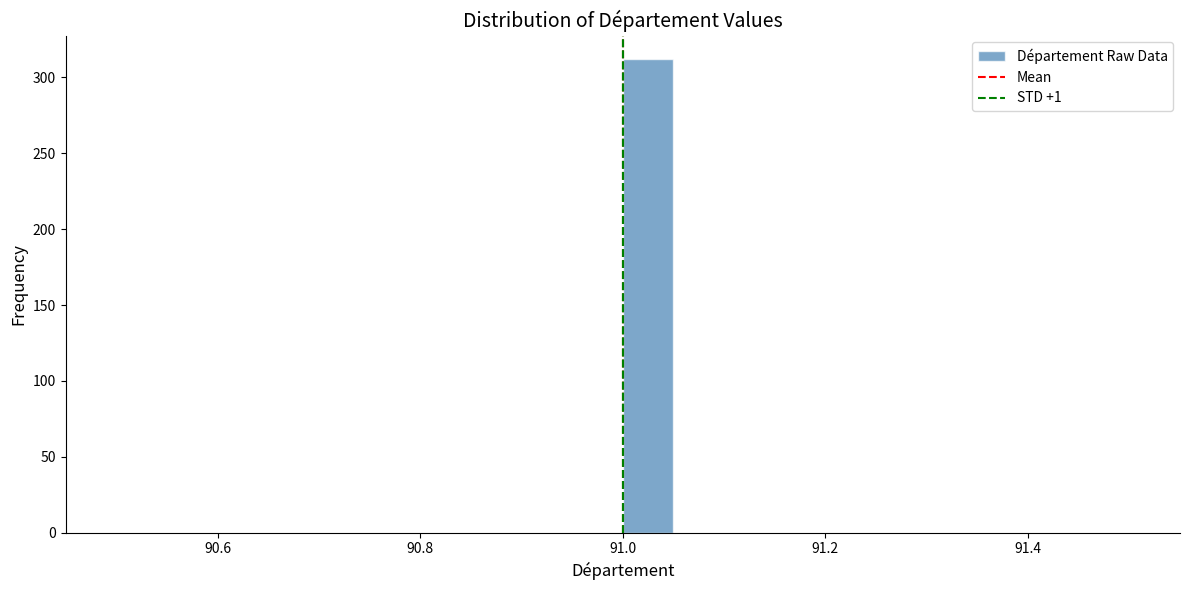

Around what value on the x-axis is the tallest bar? Give the approximate position of its centre, as read against the axis.

91.02